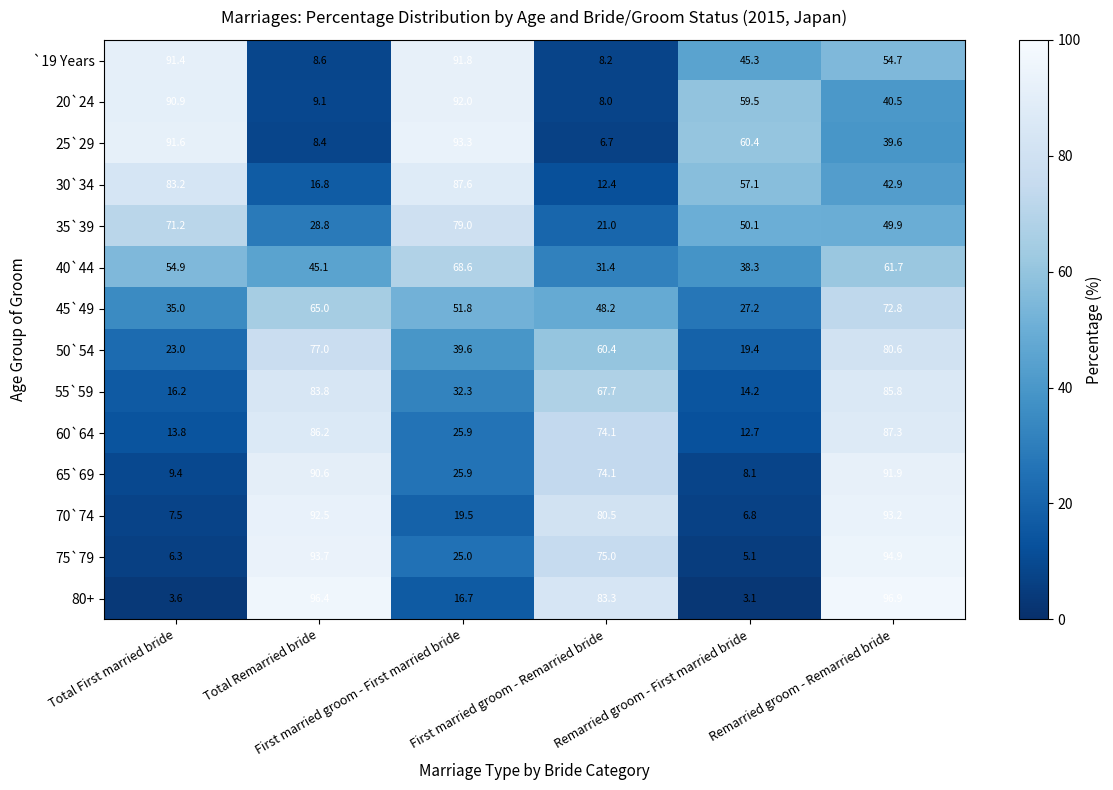

What is the average value of the 70`74 series?

50.0